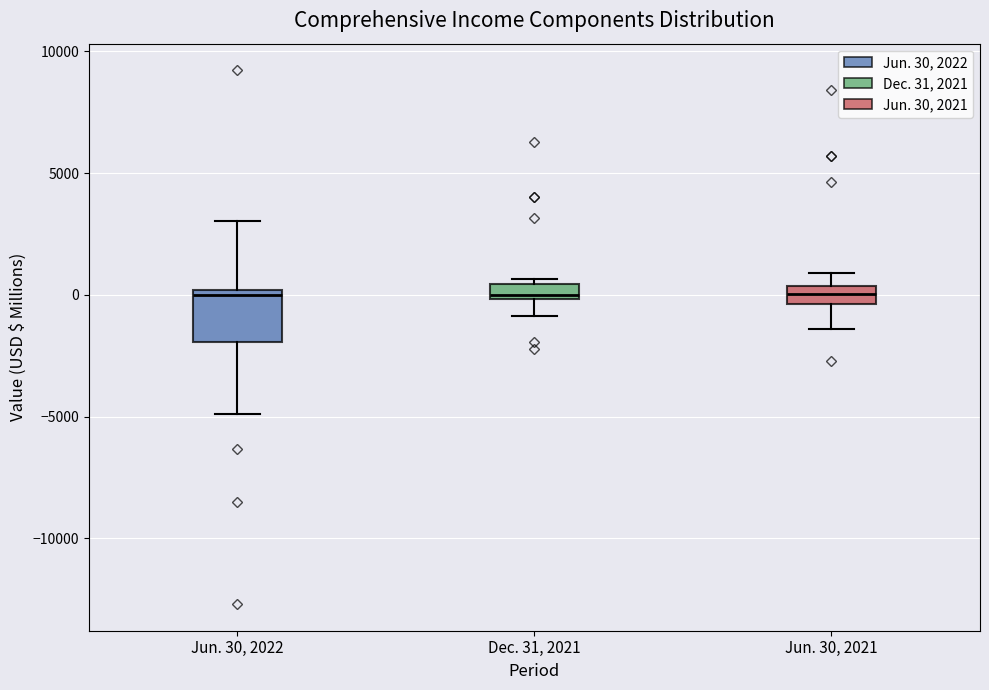

Which box is the tallest, from its lower edge to its upper edge?

Jun. 30, 2022